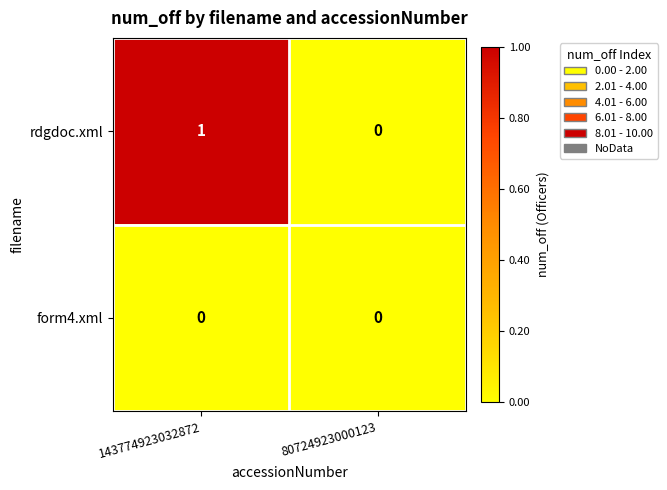

True or false: form4.xml has a value of 0 at 80724923000123.

True